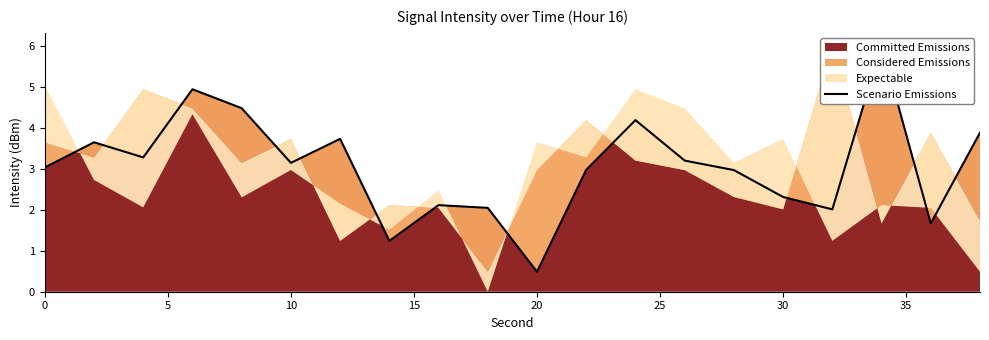

How many values are below 3?

9